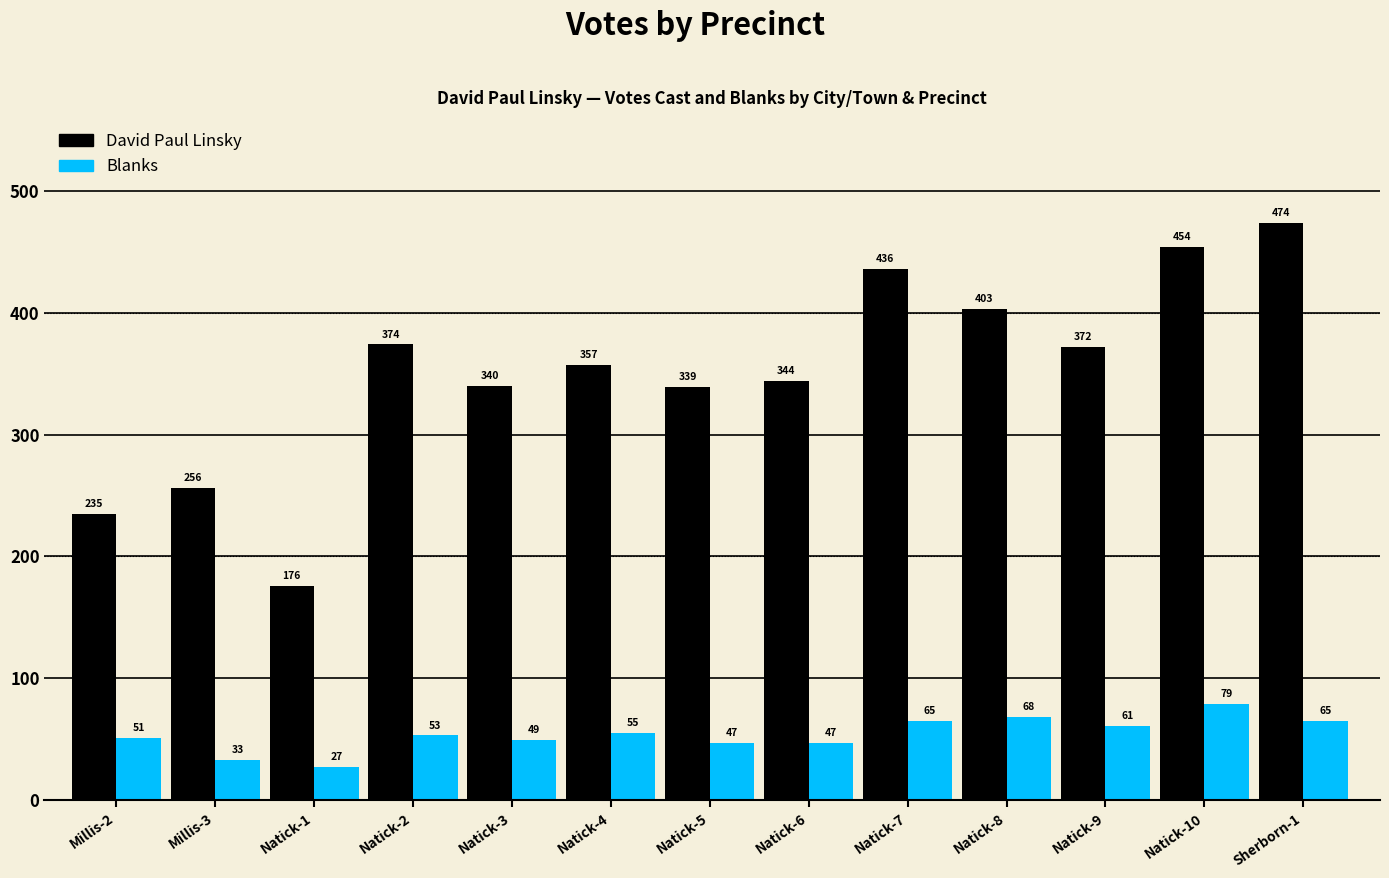

What is the difference between the maximum and second lowest values in the Blanks series?

46